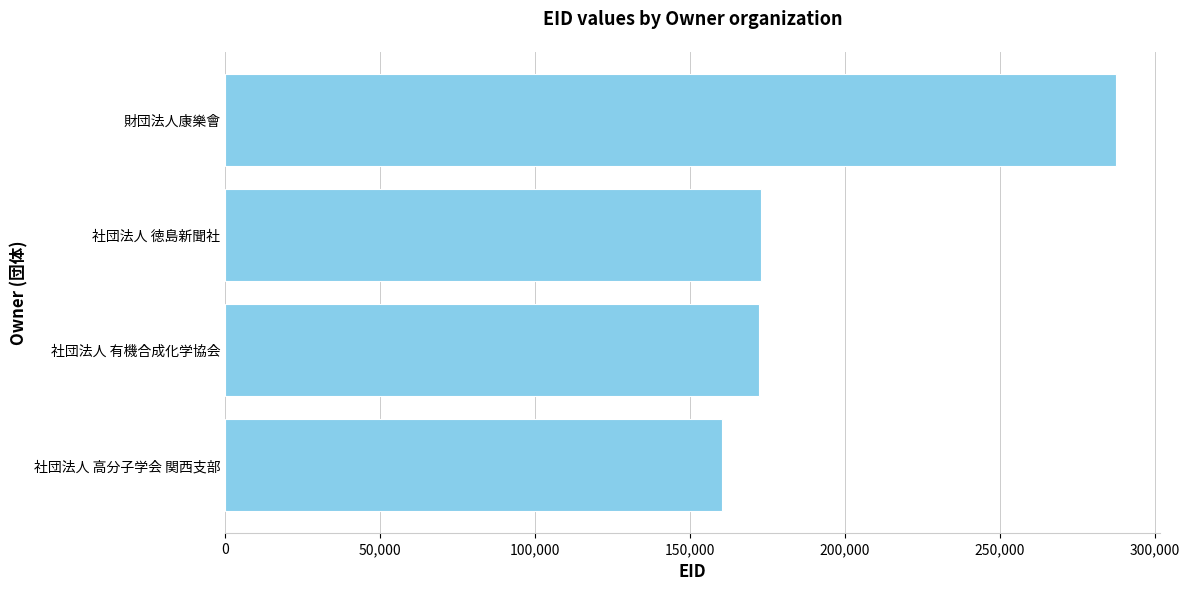

What is the average value?

198168